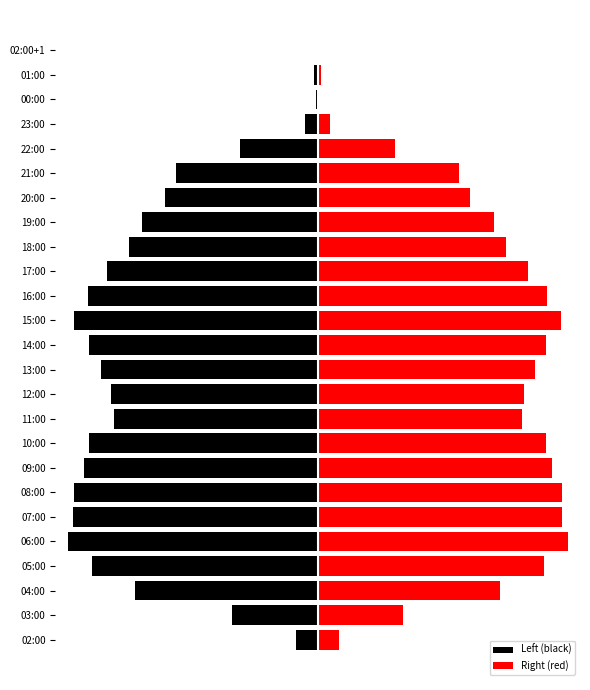

Reading left to right, list all the values displayed in this chart.

Left (black): -2070	-8153	-17332	-21463	-23735	-23246	-23169	-22239	-21718	-19378	-19608	-20622	-21694	-23158	-21784	-20009	-17930	-16727	-14501	-13429	-7388	-1216	-140	-313	-7
Right (red): 2070	8153	17332	21463	23735	23246	23169	22239	21718	19378	19608	20622	21694	23158	21784	20009	17930	16727	14501	13429	7388	1216	140	313	7